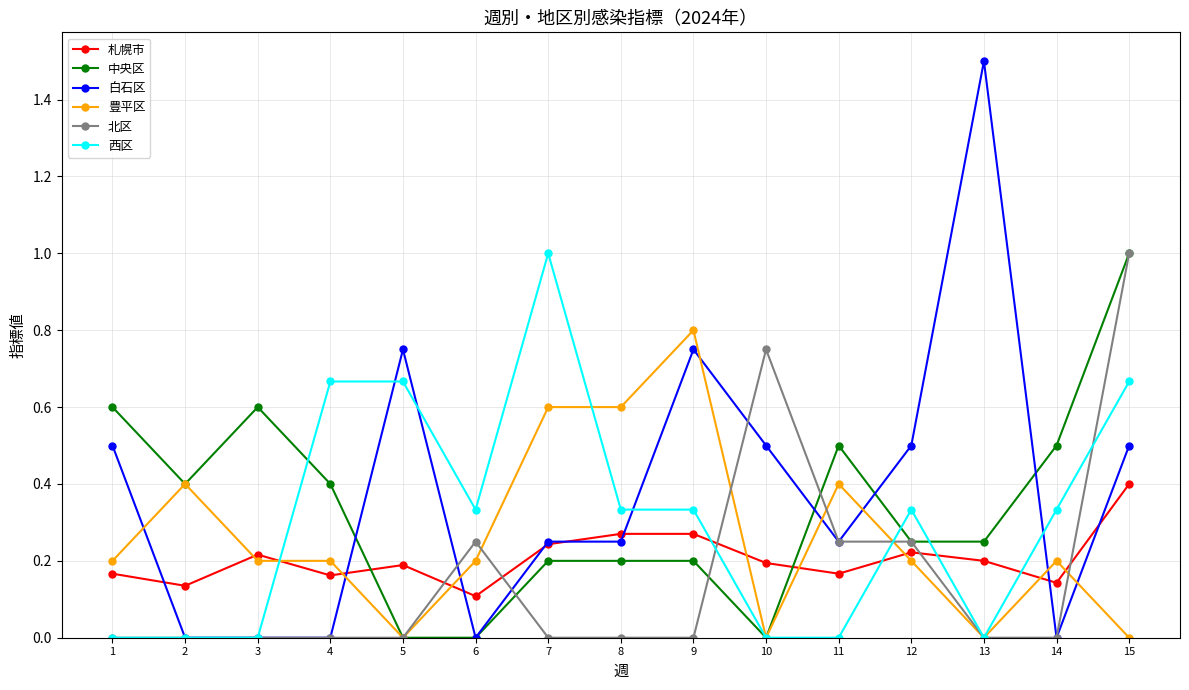

Where is the first local maximum for 中央区?

3